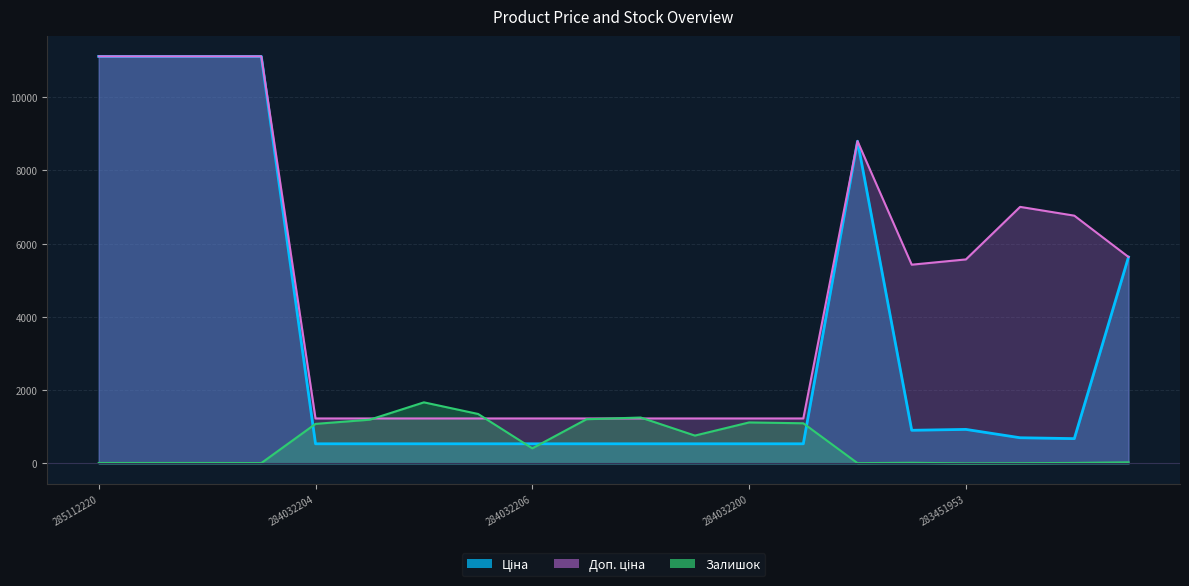

What is the minimum value for Доп. ціна?

1227.2